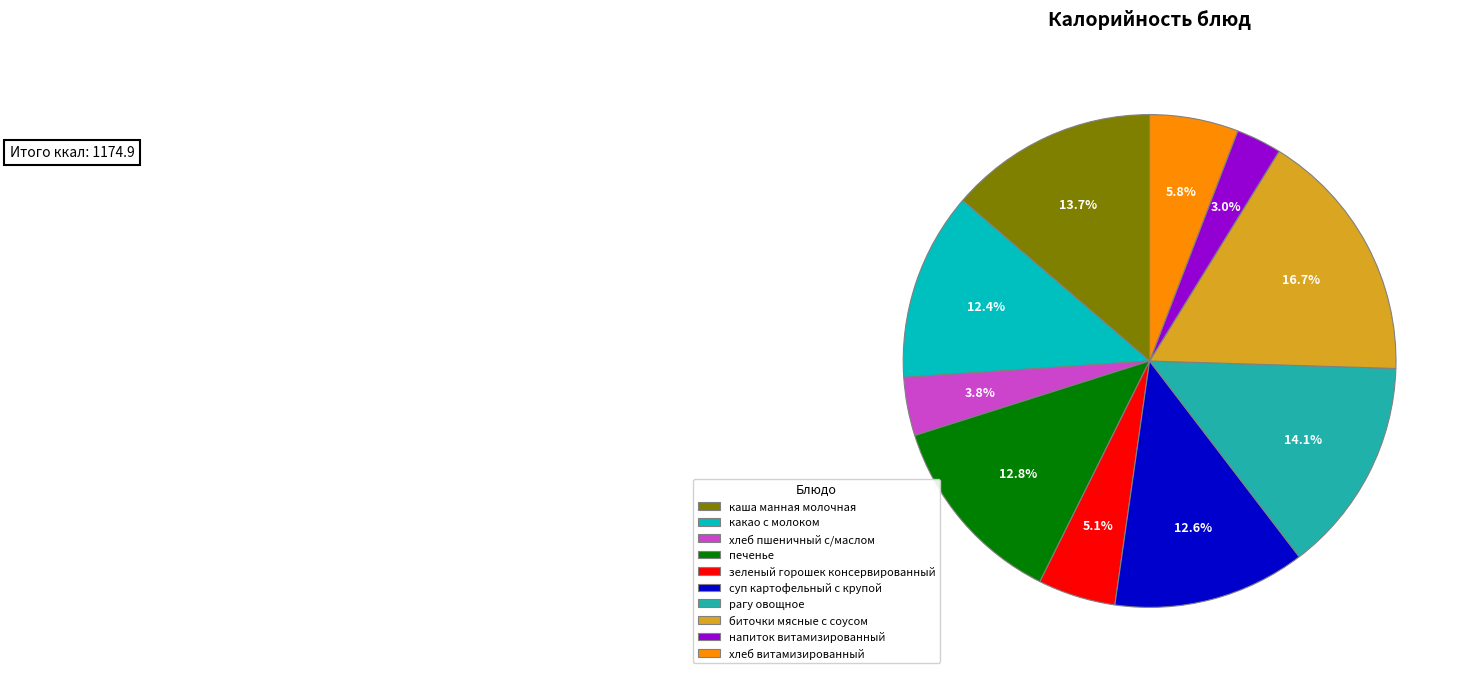

To the nearest percent, what is the combined percentage of хлеб витамизированный and суп картофельный с крупой?

18%